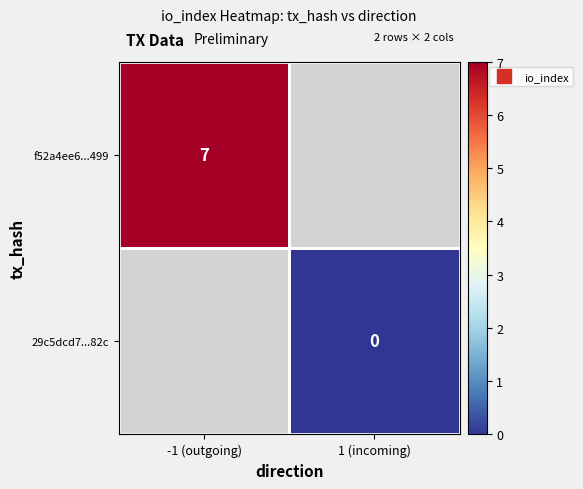

List the labels in order of 29c5dcd7...82c value, largest first.

-1 (outgoing), 1 (incoming)